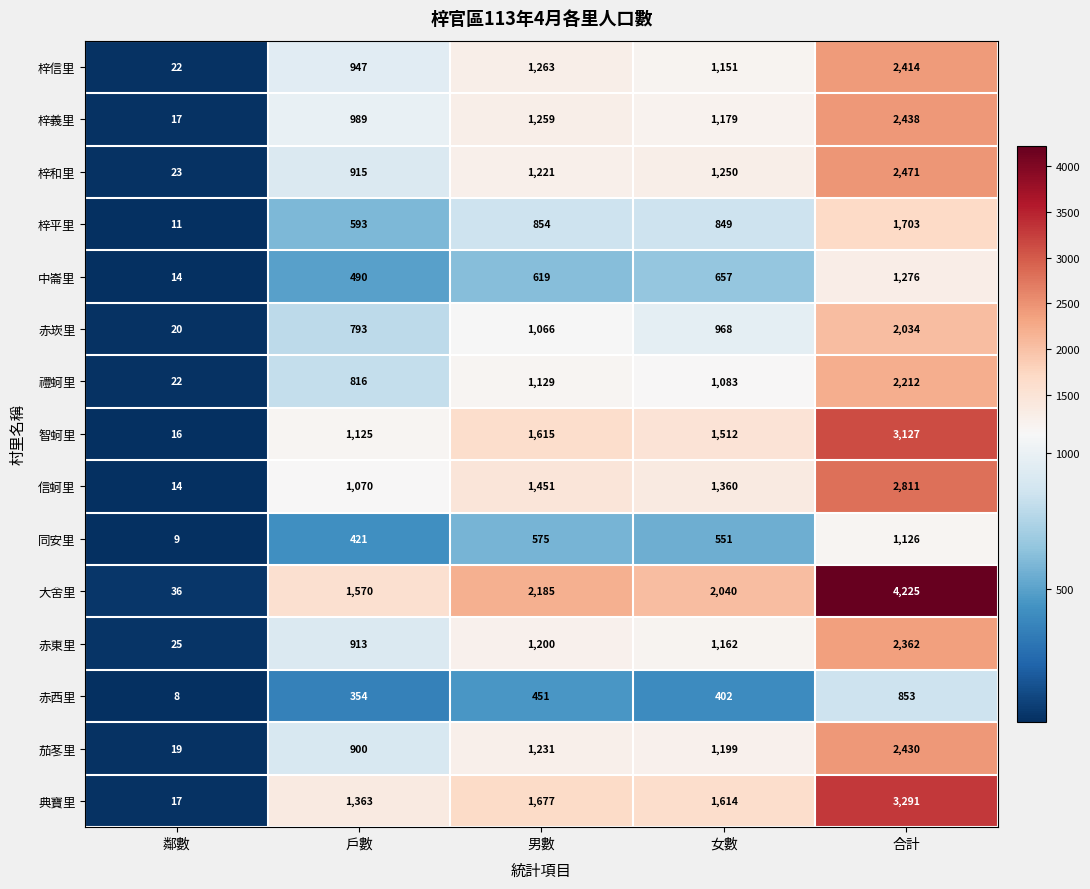

What is the total value across all series at 戶數?

13259